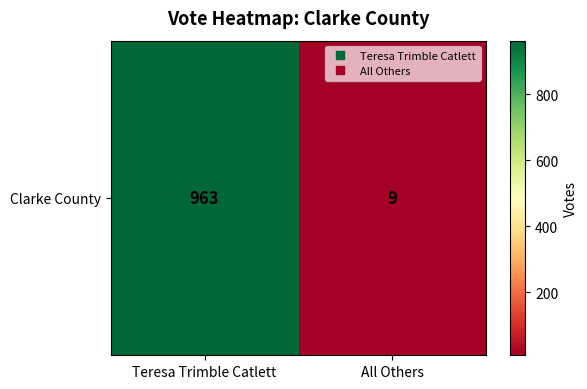

True or false: the data shows 5 at All Others.

False